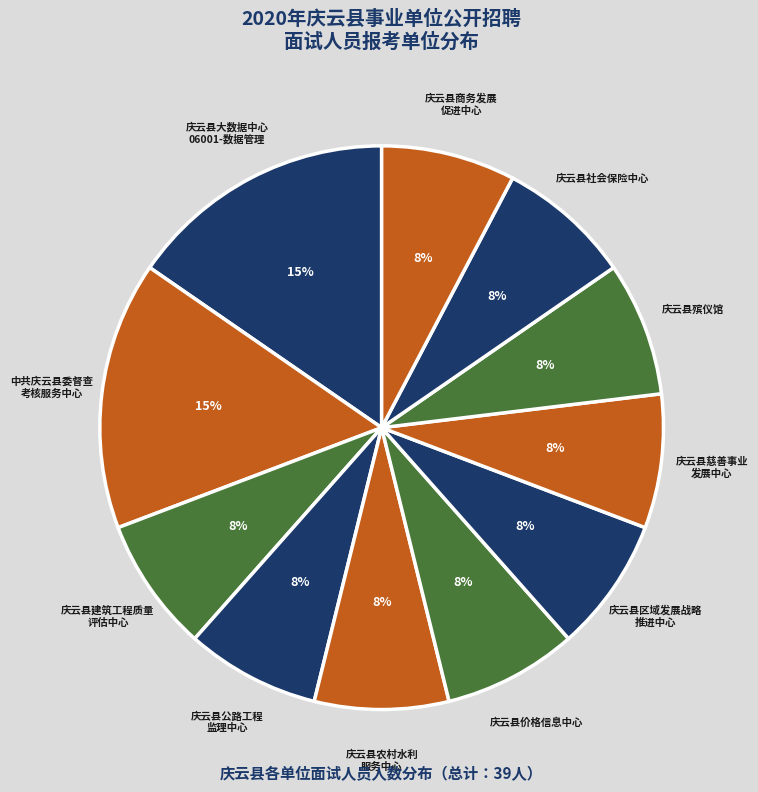

To the nearest percent, what is the combined percentage of 庆云县大数据中心 06001-数据管理 and 庆云县公路工程 监理中心?

23%